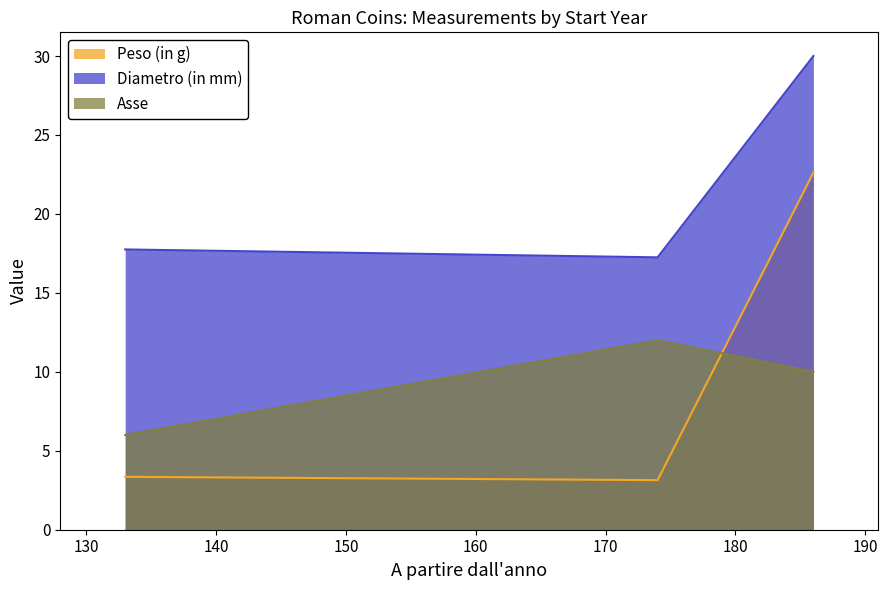

Which category has the highest value in the Peso (in g) series?

186